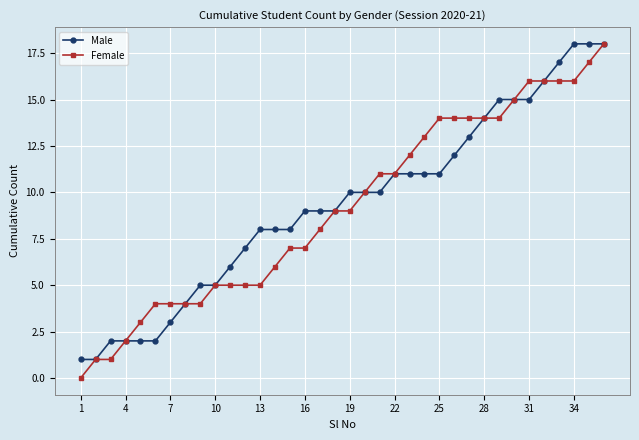

What is the maximum value for Male?

18